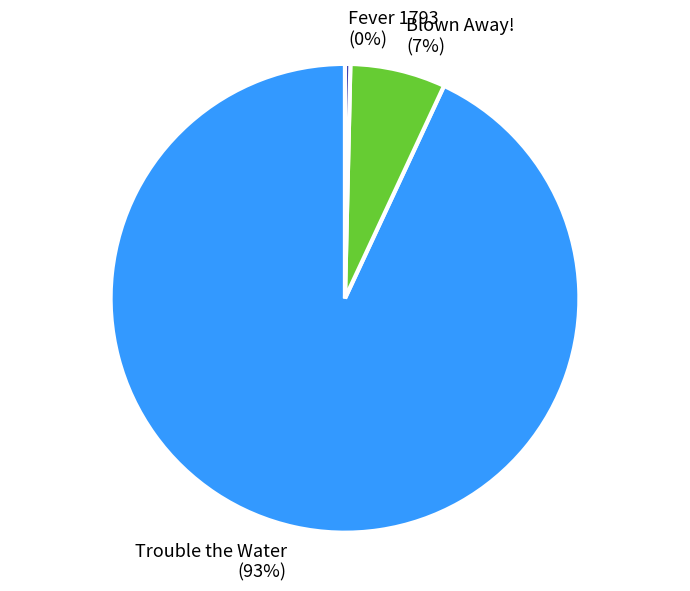

The Trouble the Water slice represents 99% of the pie. True or false?

False